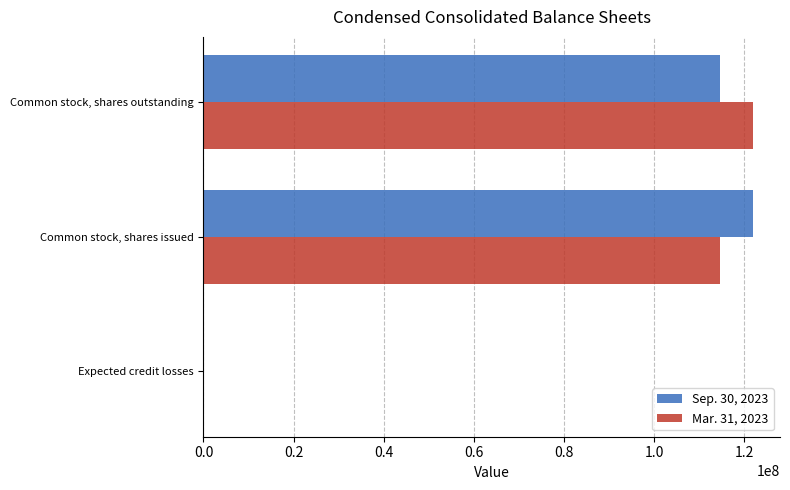

Is it true that Sep. 30, 2023 equals 121858602 at Common stock, shares issued?

True